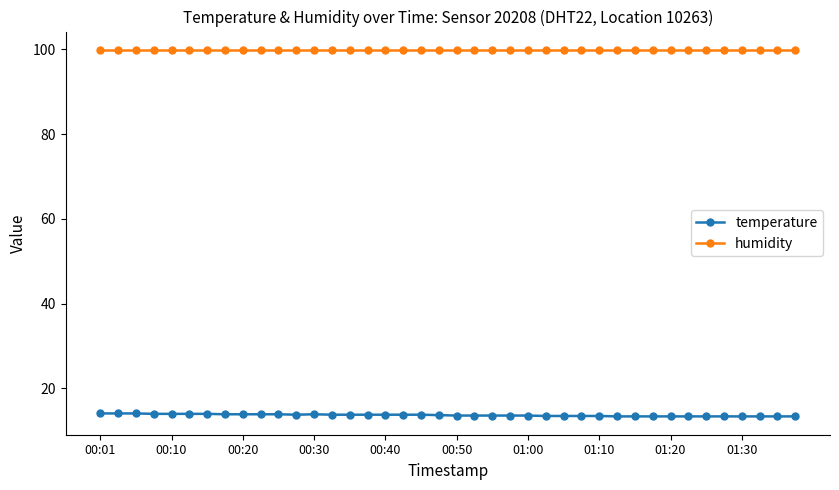

How many temperature values are between 13 and 14?

37